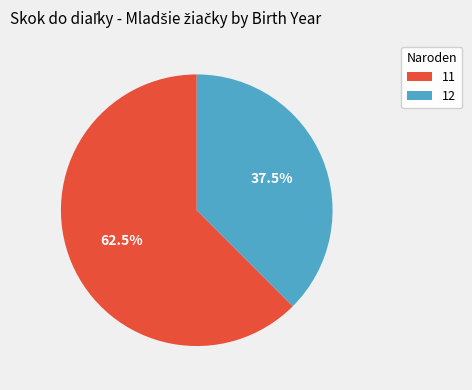

True or false: 11 accounts for 51% of the total.

False